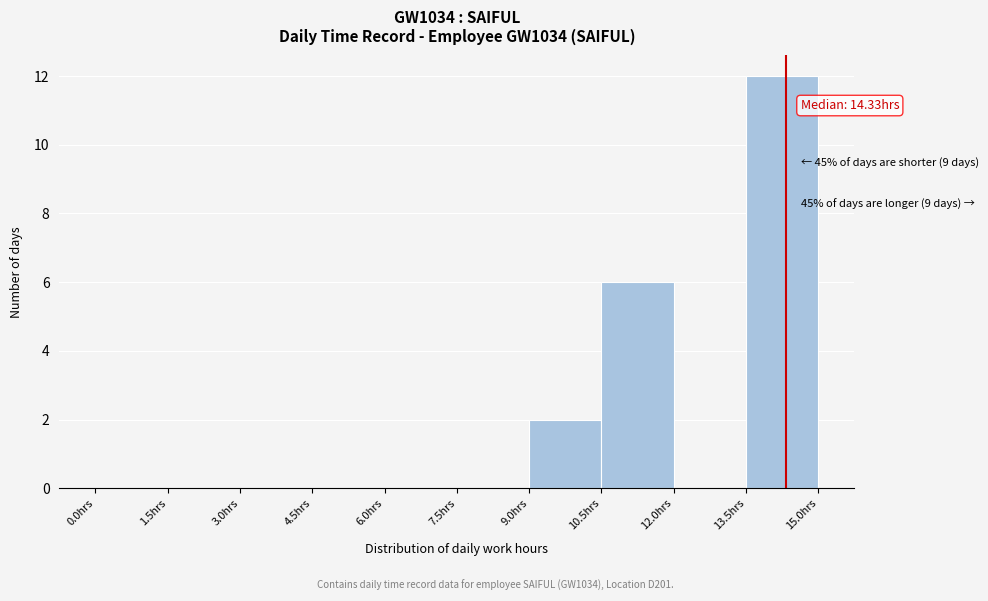

Over which range of the x-axis is the bar tallest?

13.5 to 15.0